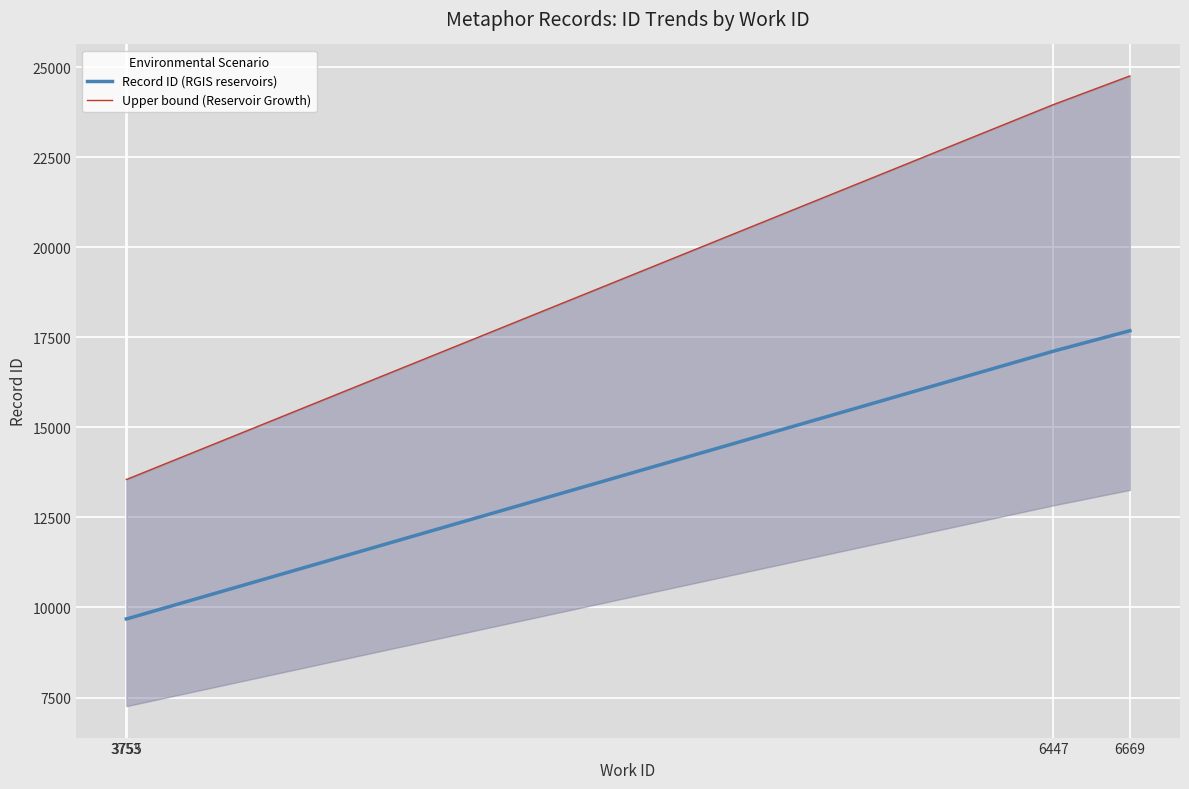

Reading left to right, extract all data points from this chart.

Record ID (RGIS reservoirs): 9683.0	9685.0	17115.0	17683.0
Upper bound (Reservoir Growth): 13556.2	13559.0	23961.0	24756.2